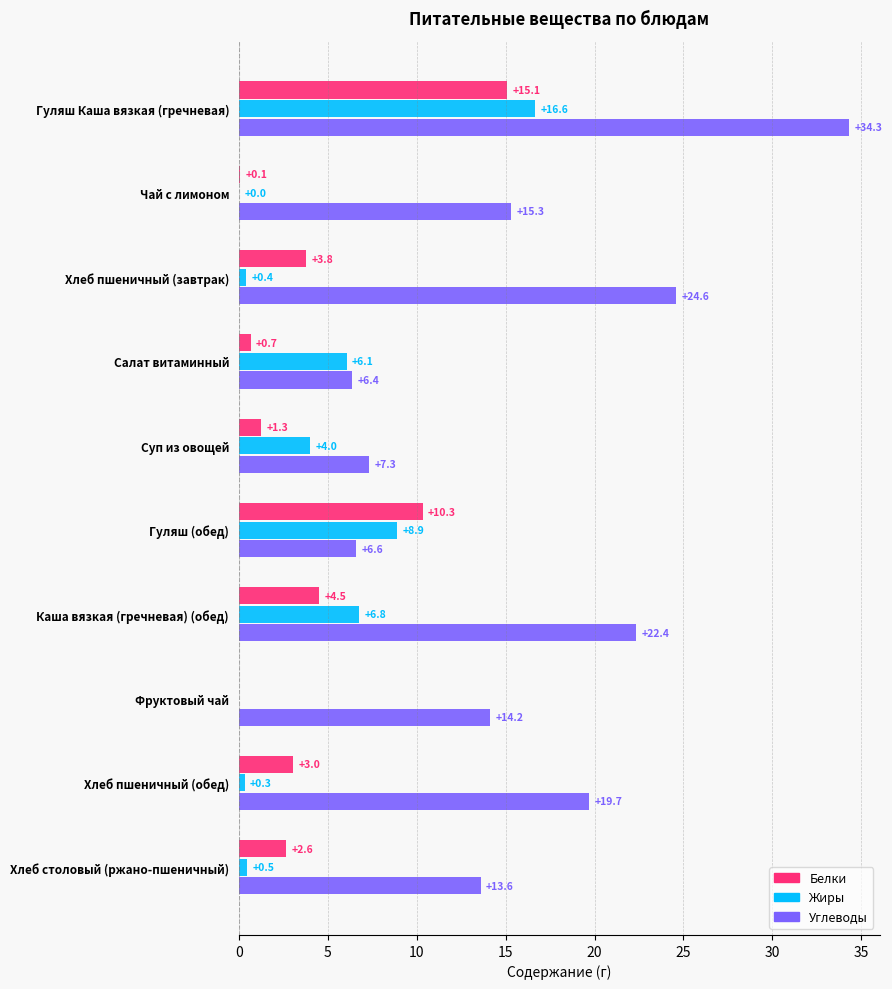

What is the sum of all Углеводы values?

164.3